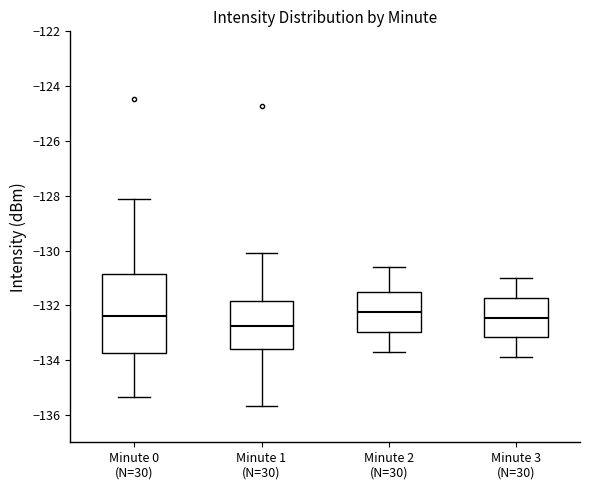

Comparing the boxes themselves (not the whiskers), which one is the tallest?

Minute 0 (N=30)